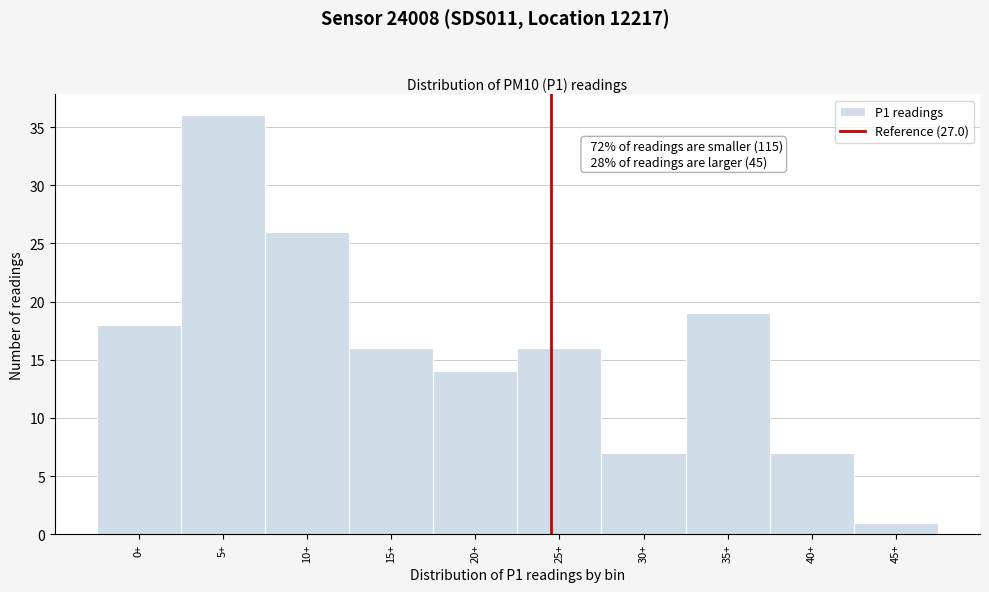

Reading left to right, what are all the values shown in this chart?

0+=18	5+=36	10+=26	15+=16	20+=14	25+=16	30+=7	35+=19	40+=7	45+=1